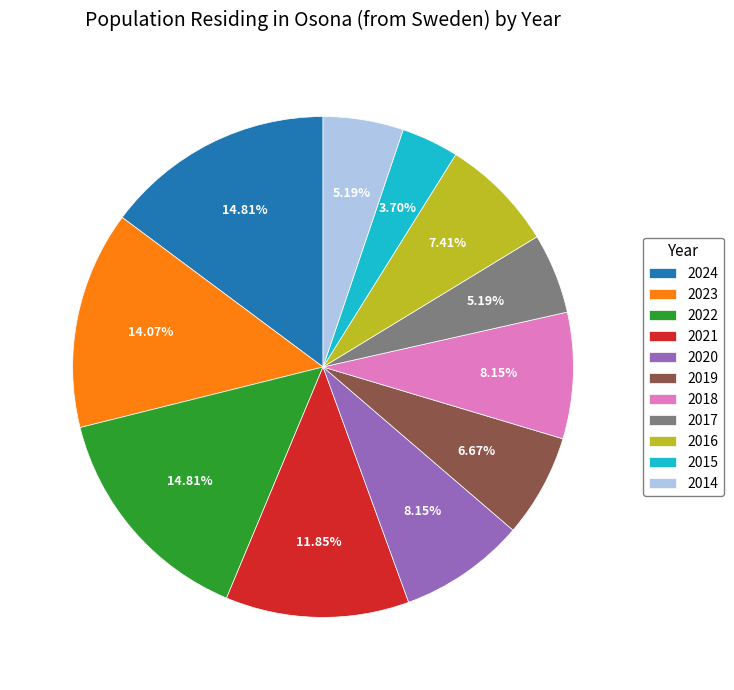

Combined, do 2017 and 2022 account for over 50%?

No